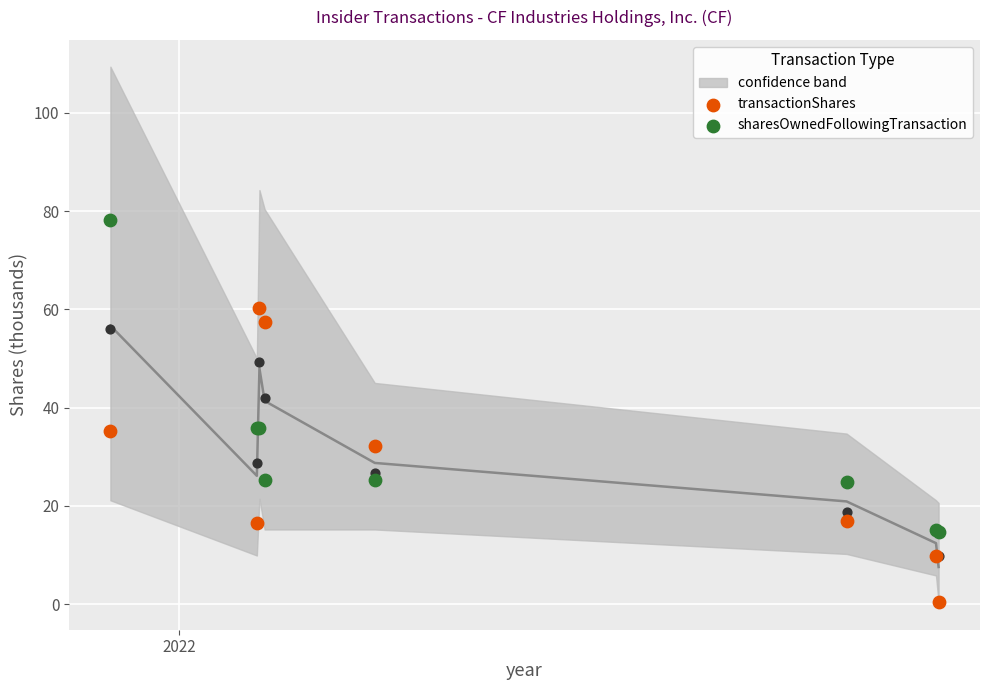

Is the value of sharesOwnedFollowingTransaction at 6 greater than the value of transactionShares at 6?

Yes